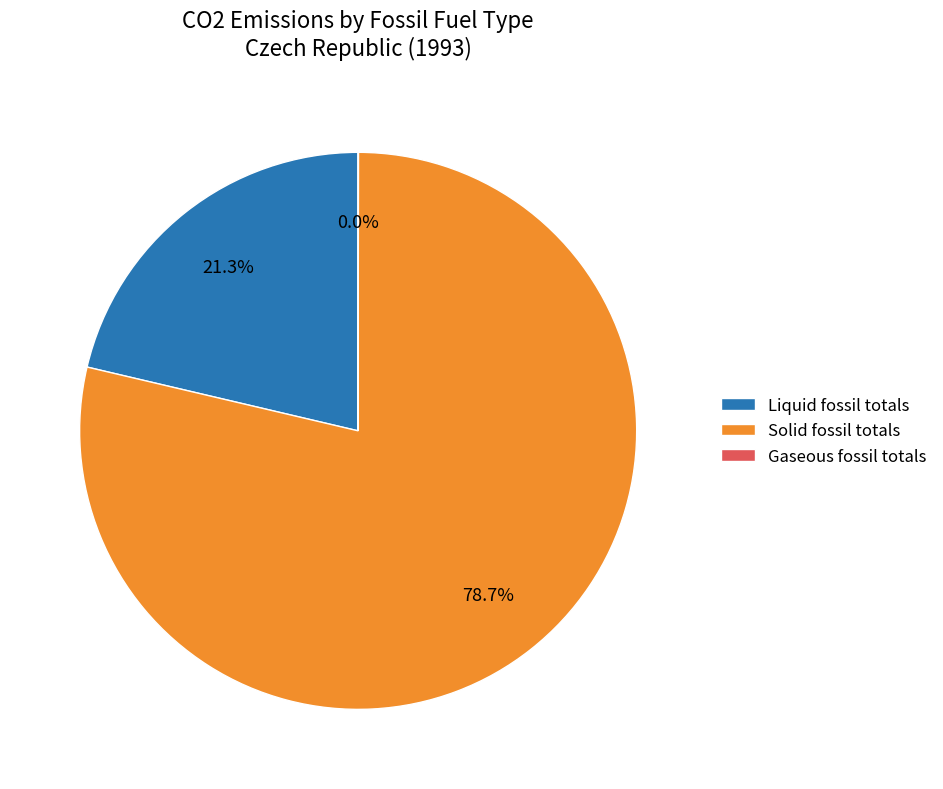

Which category has the biggest portion of the pie?

Solid fossil totals